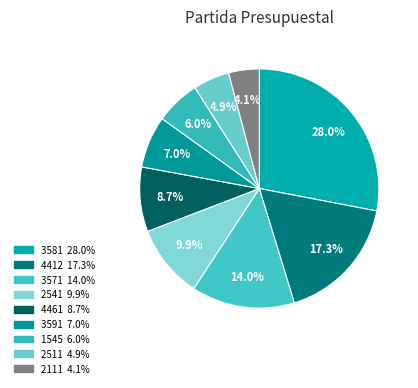

Count the number of slices in the pie.

9